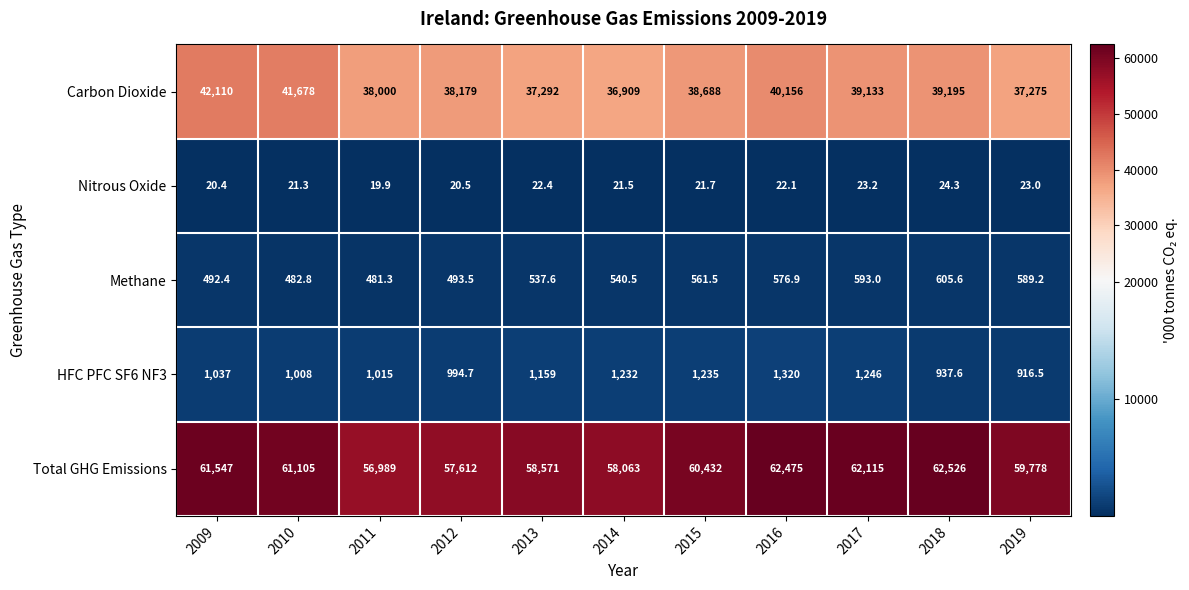

True or false: Methane has a value of 856.3 at 2016.

False